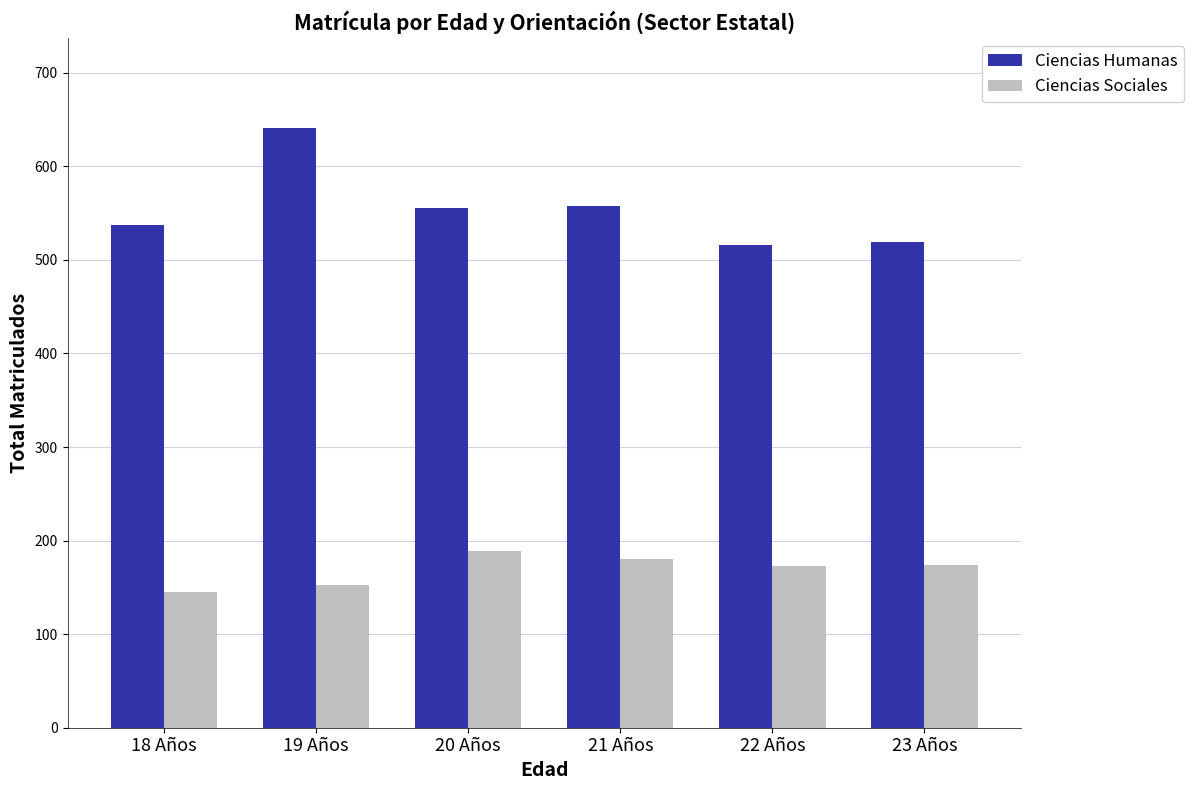

What are all the series names shown in the legend?

Ciencias Humanas, Ciencias Sociales